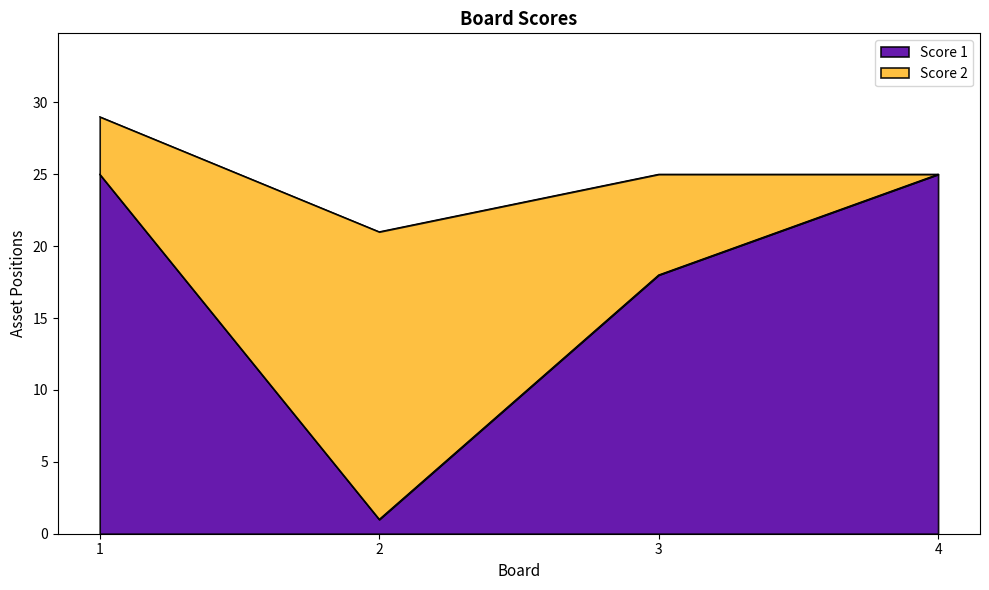

What is the value of the 3rd point from the left?

18